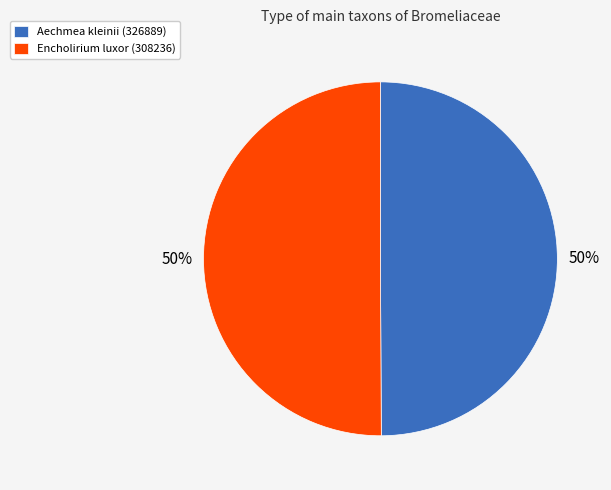

What percentage is the Aechmea kleinii (326889) slice, to the nearest percent?

50%